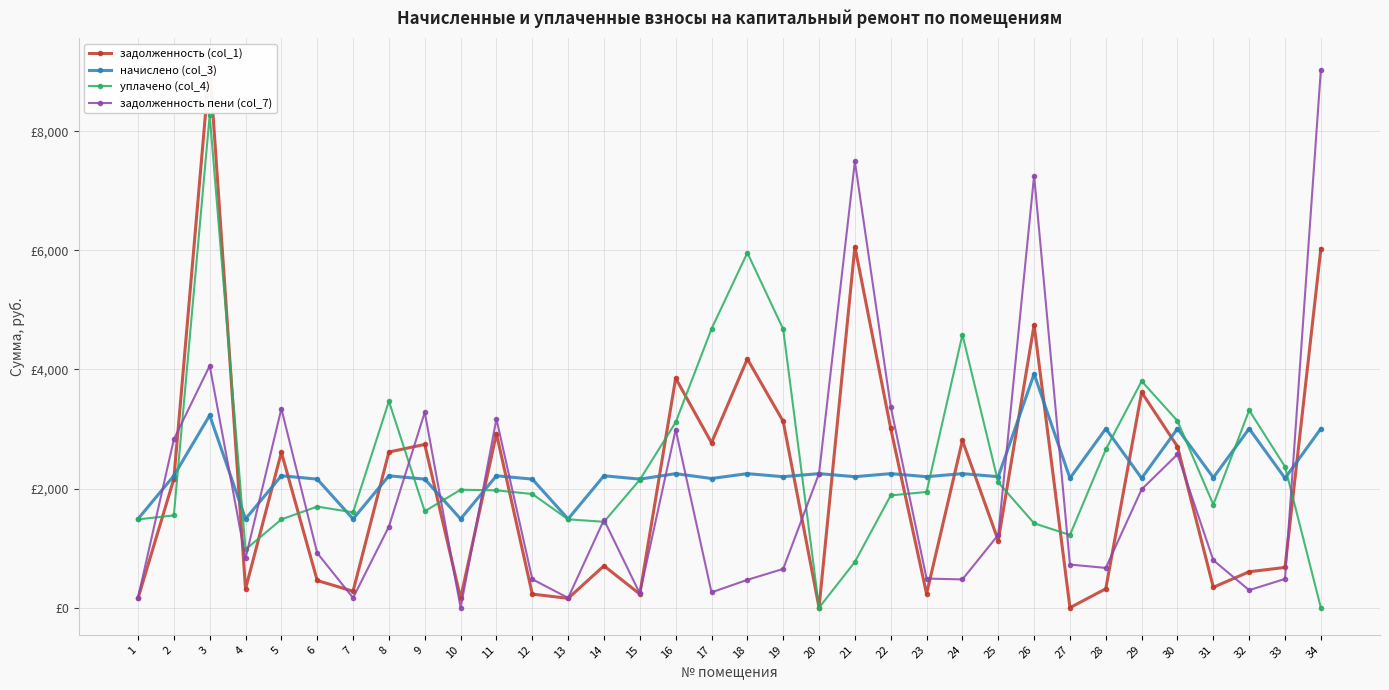

What is the sum of all задолженность (col_1) values?

71027.6